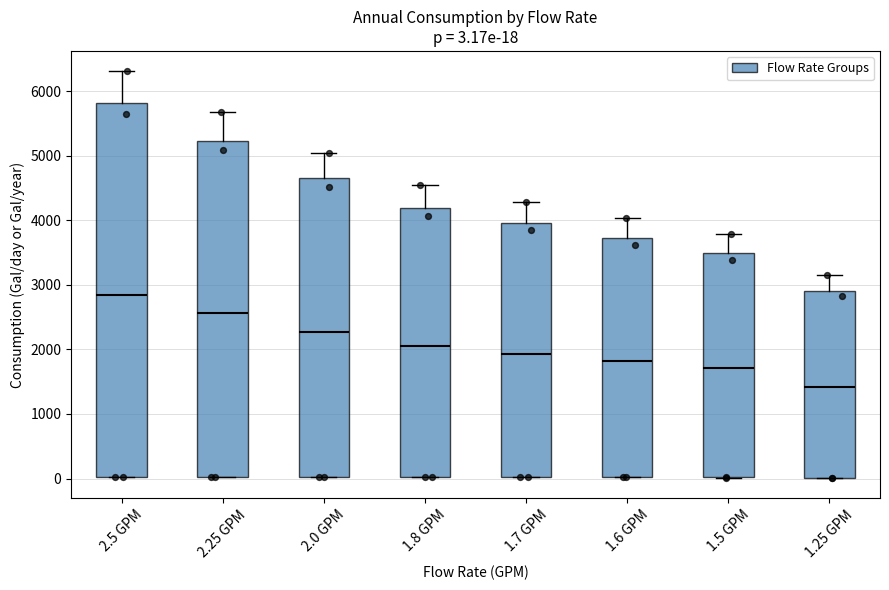

Which box's median line is the lowest?

1.25 GPM